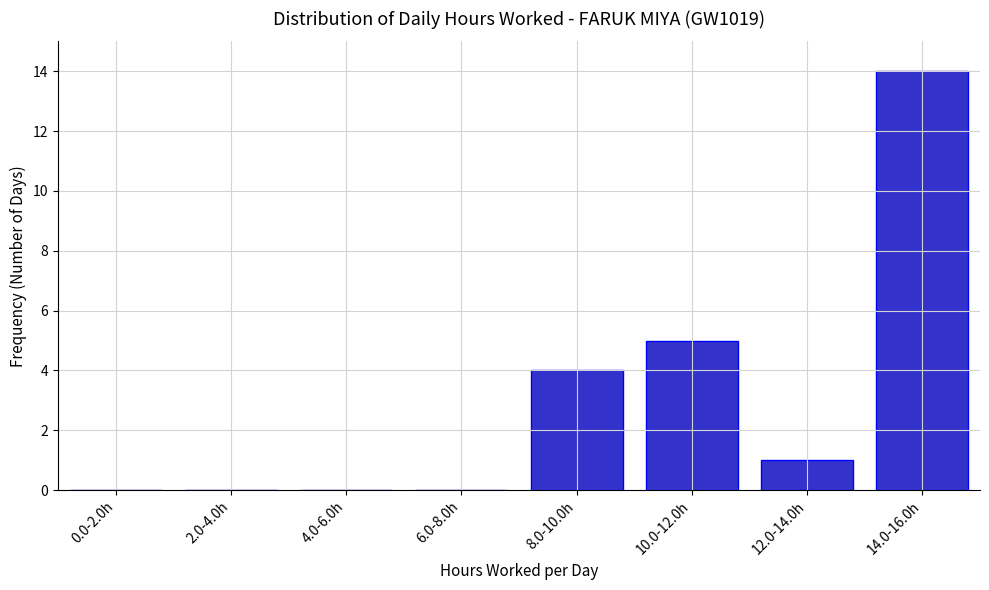

Reading left to right, extract all data points from this chart.

0.0-2.0h=0	2.0-4.0h=0	4.0-6.0h=0	6.0-8.0h=0	8.0-10.0h=4	10.0-12.0h=5	12.0-14.0h=1	14.0-16.0h=14